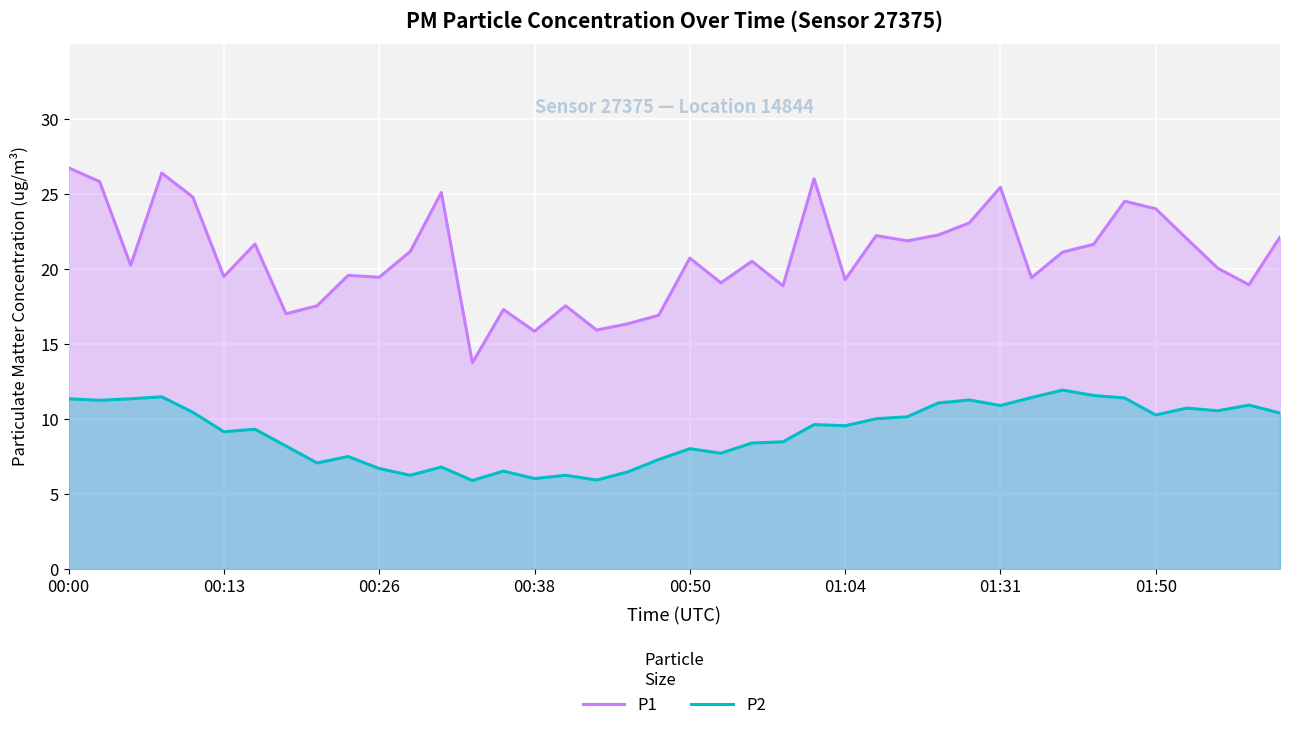

What is the maximum value for P2?

11.9